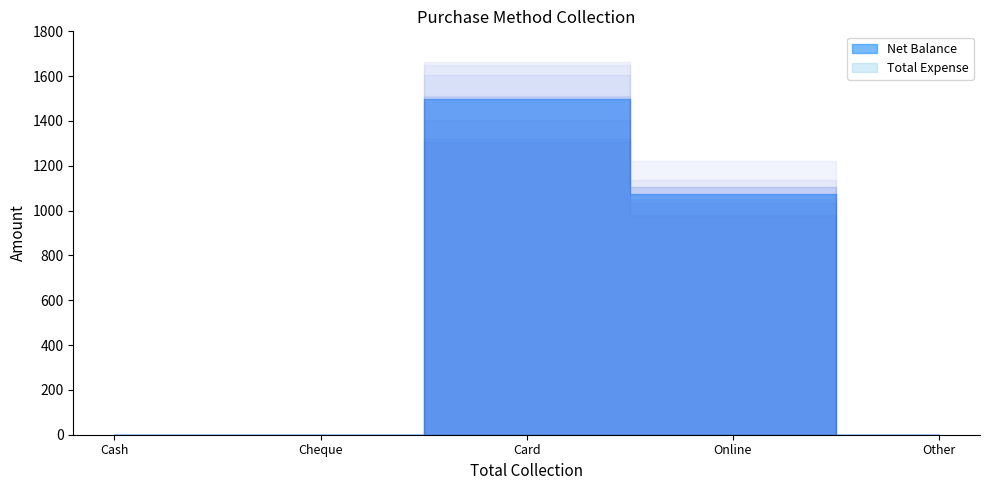

Which series has the widest spread of values?

Net Balance